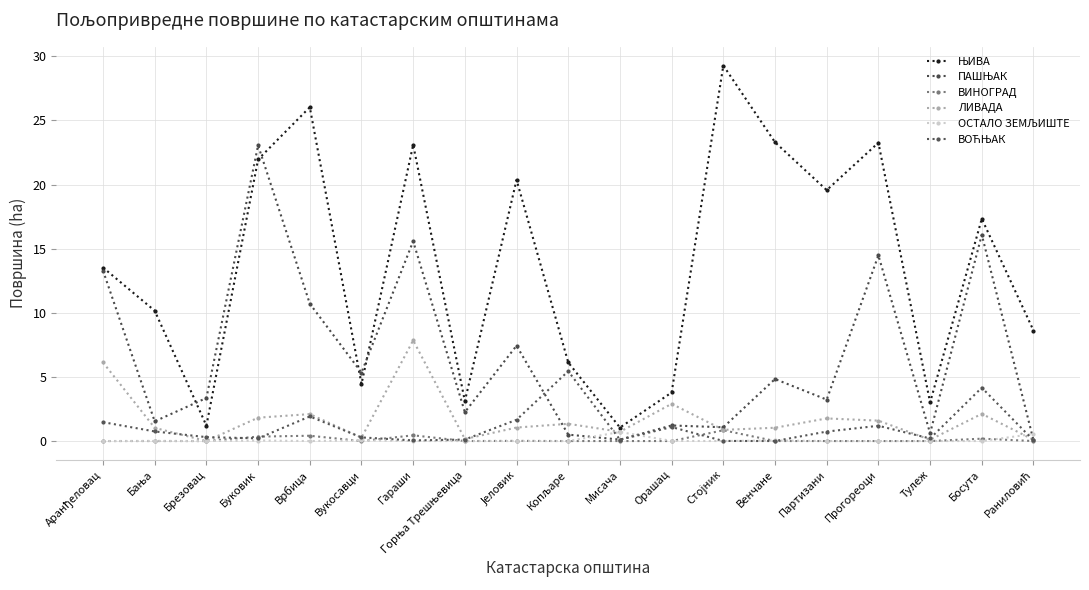

What is the label of the 19th point from the left?

Раниловић